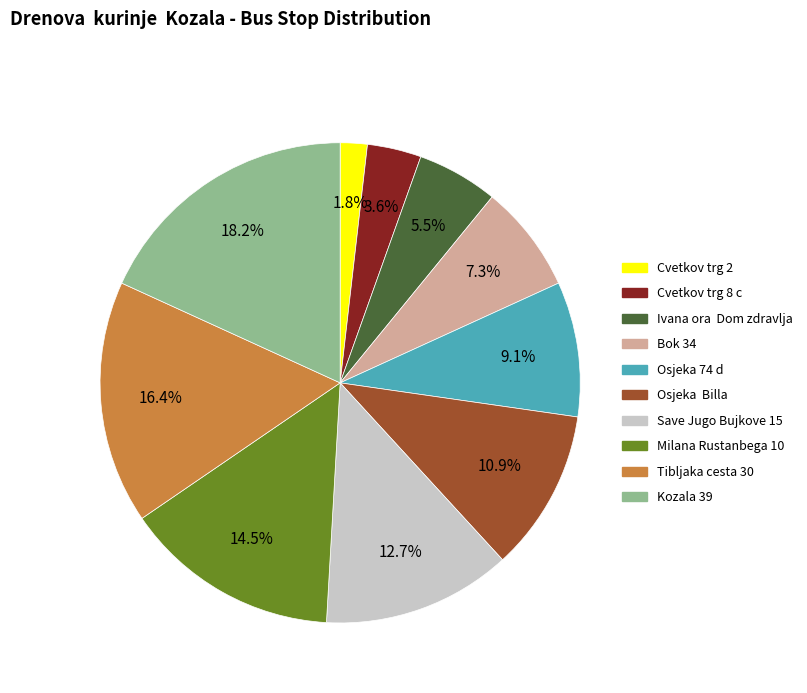

What percentage is NOT represented by Save Jugo Bujkove 15?

87.3%